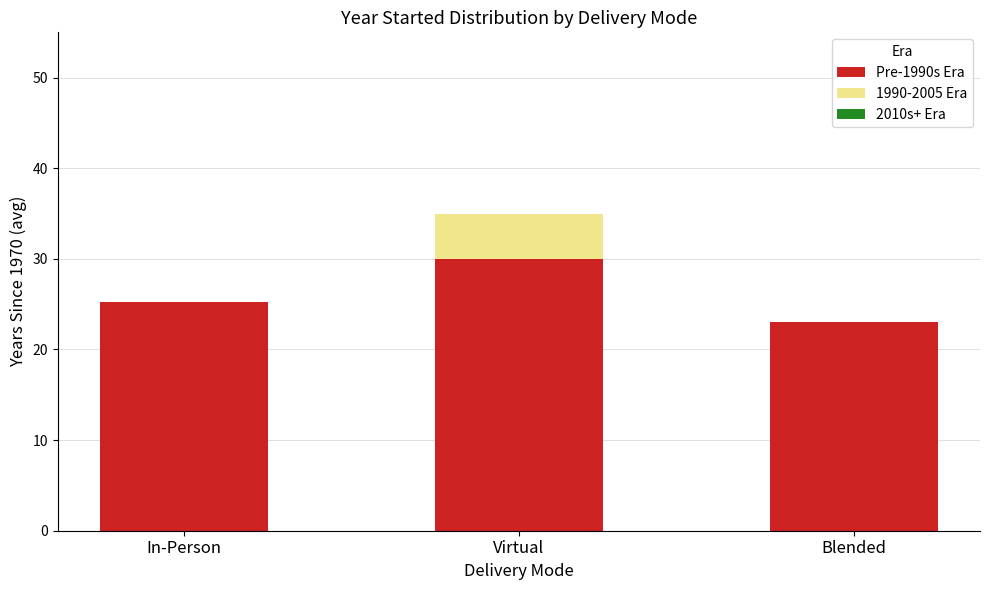

How many distinct data groups are displayed?

2